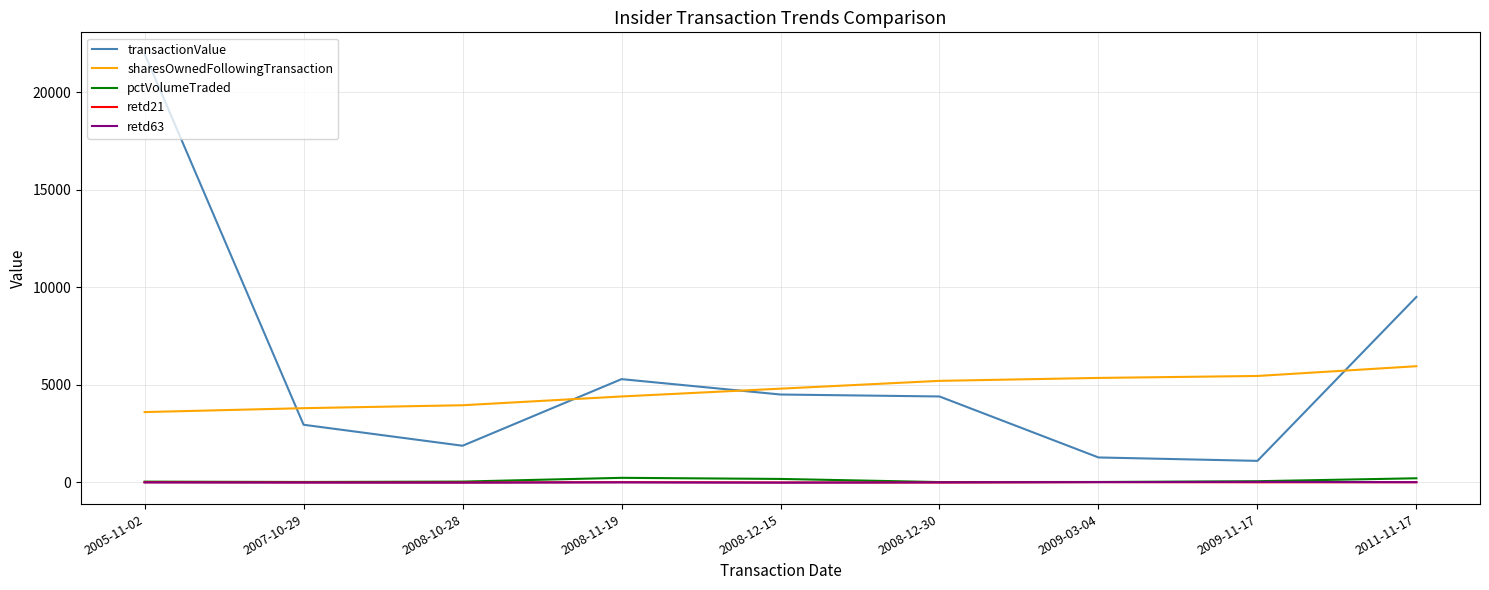

What is the maximum value shown in the chart?

21960